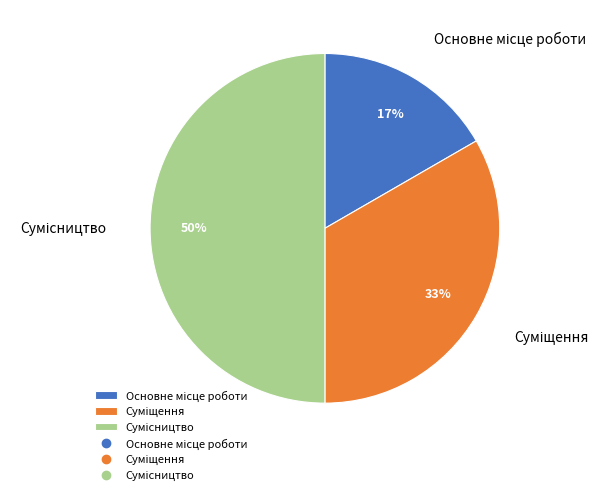

To the nearest percent, what is the average slice percentage?

33%